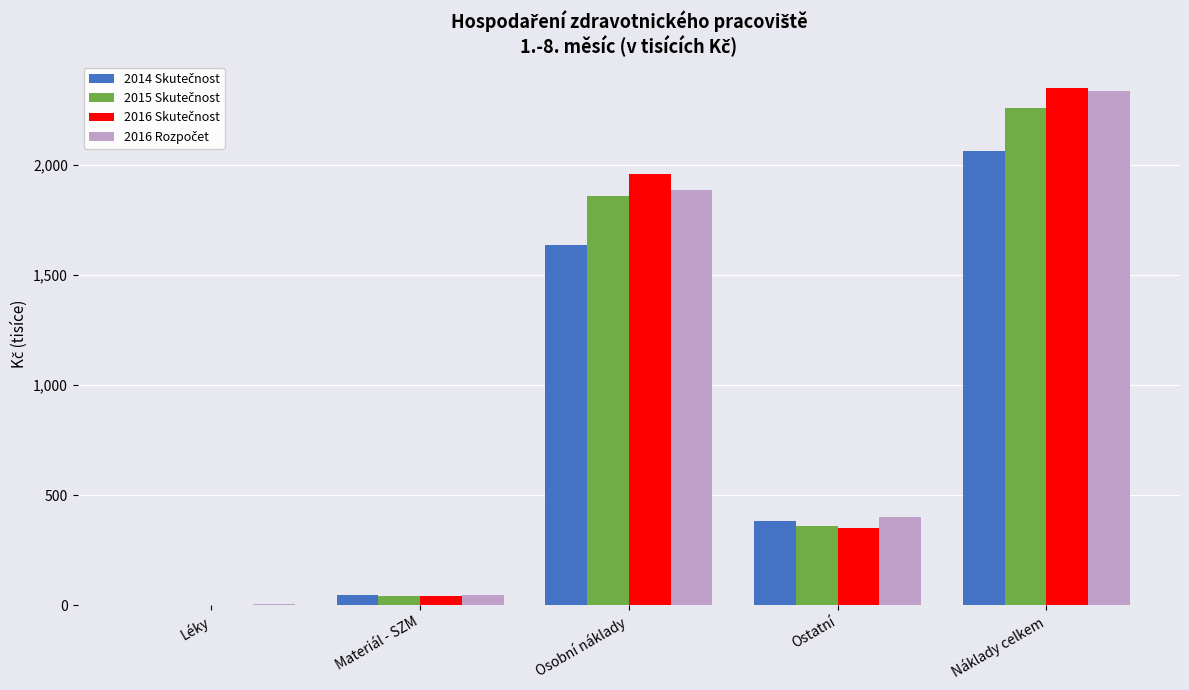

At which category is the sum across all series the highest?

Náklady celkem